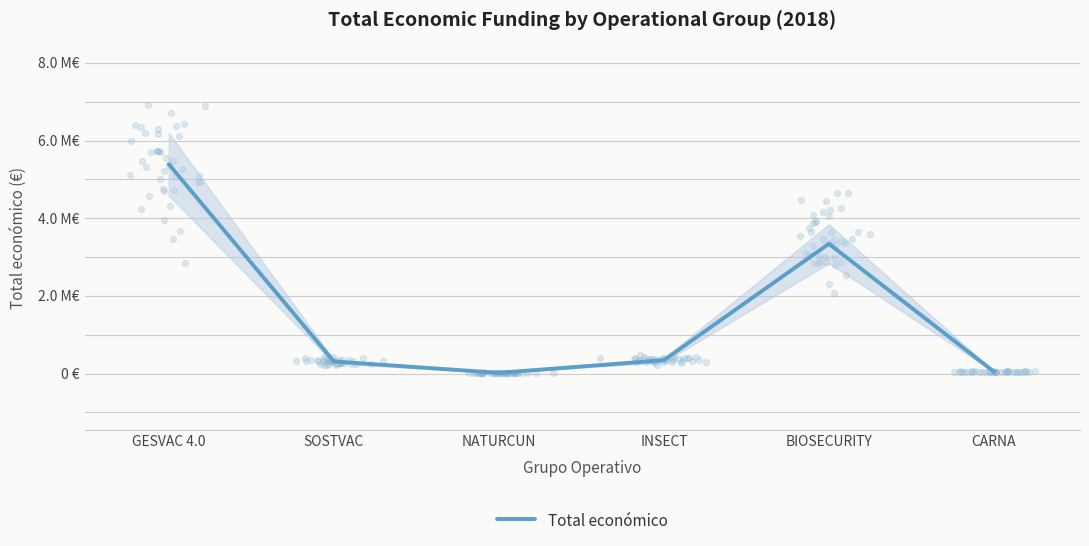

Between INSECT and BIOSECURITY, which is larger?

BIOSECURITY